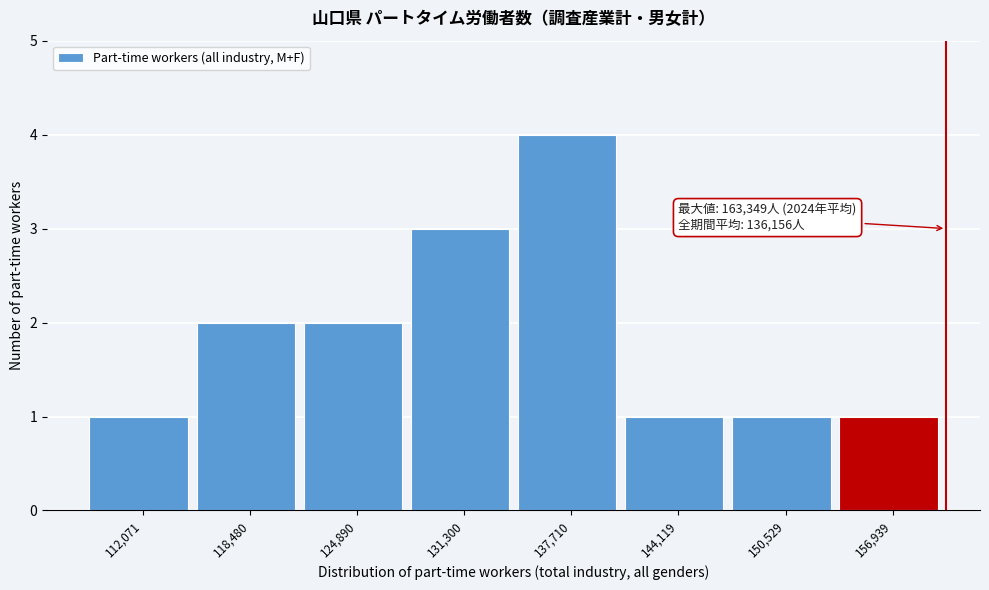

Reading left to right, transcribe all the data shown in this chart.

1	2	2	3	4	1	1	1